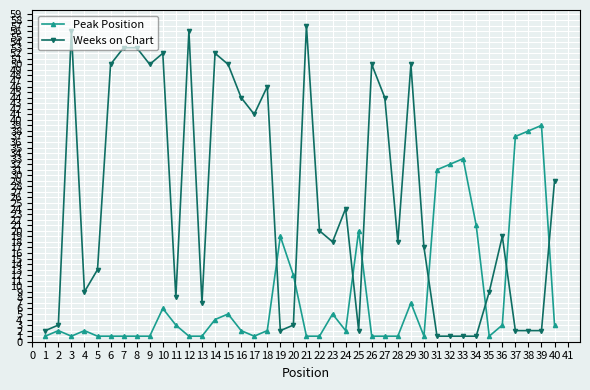

Reading left to right, transcribe all the data shown in this chart.

Peak Position: 1	2	1	2	1	1	1	1	1	6	3	1	1	4	5	2	1	2	19	12	1	1	5	2	20	1	1	1	7	1	31	32	33	21	1	3	37	38	39	3
Weeks on Chart: 2	3	56	9	13	50	53	53	50	52	8	56	7	52	50	44	41	46	2	3	57	20	18	24	2	50	44	18	50	17	1	1	1	1	9	19	2	2	2	29